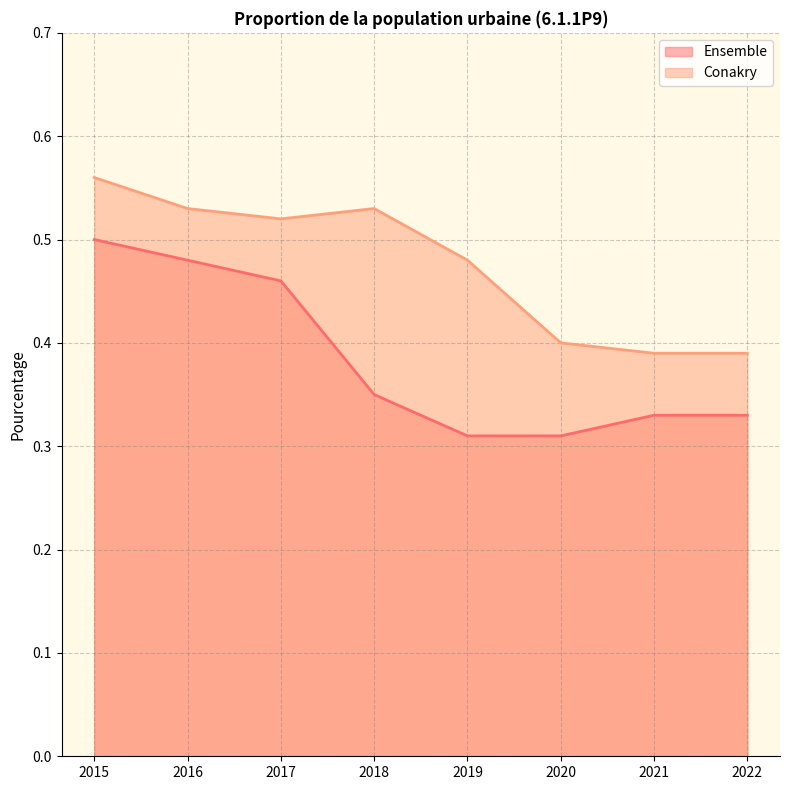

What is the greatest value displayed?

0.6